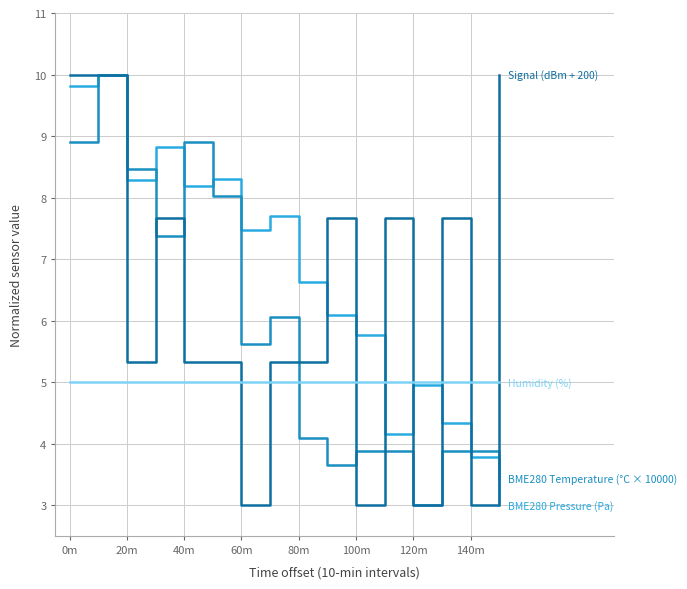

What is the greatest value displayed?

10.0